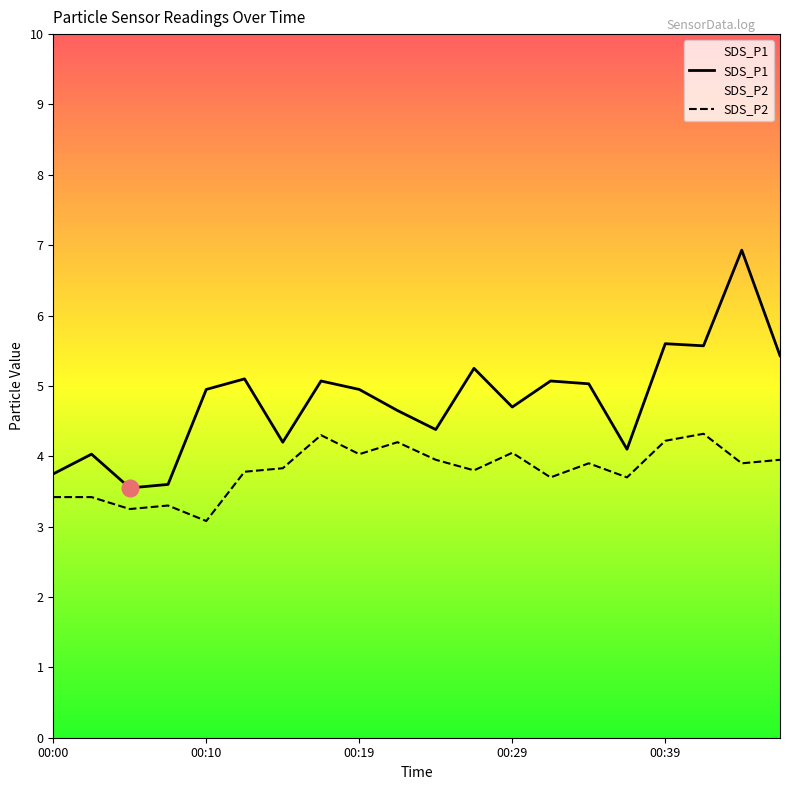

Between 00:05 and 00:34, which series saw the biggest shift?

SDS_P1